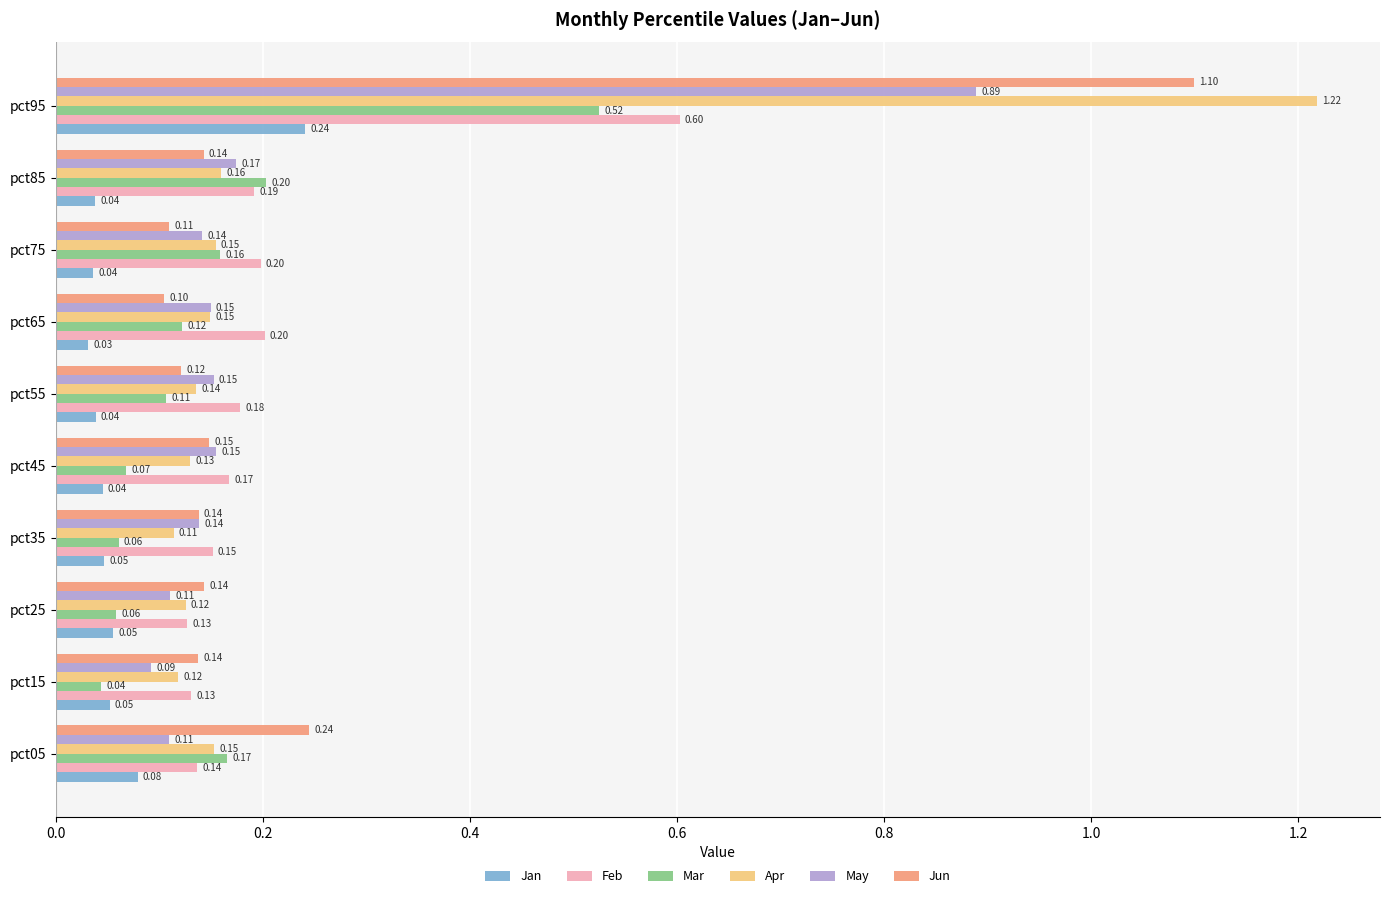

What is the sum of all Jan values?

0.7